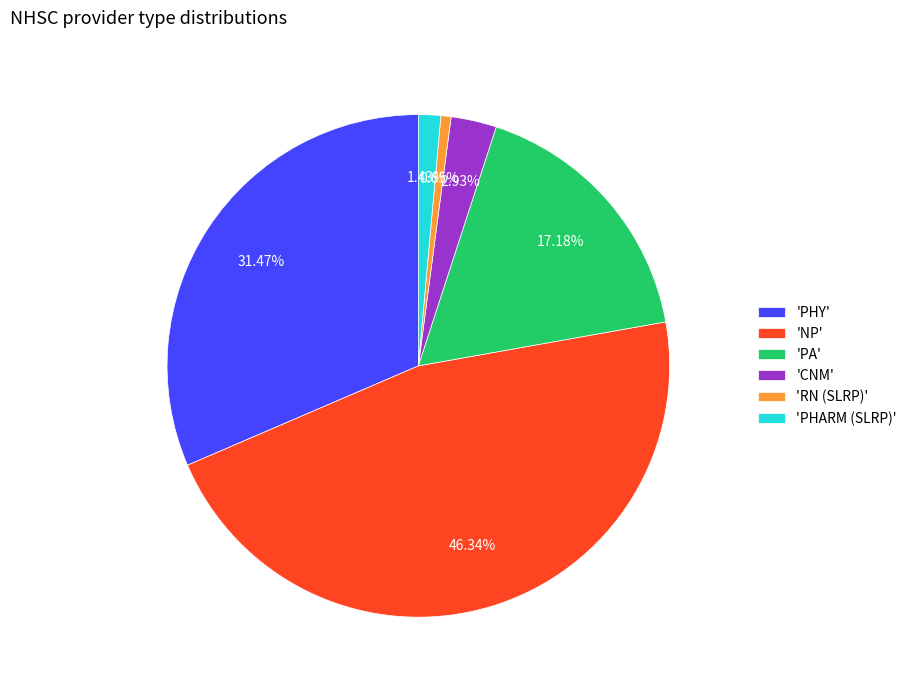

Do 'NP' and 'PHARM (SLRP)' together represent more than half of the pie?

No